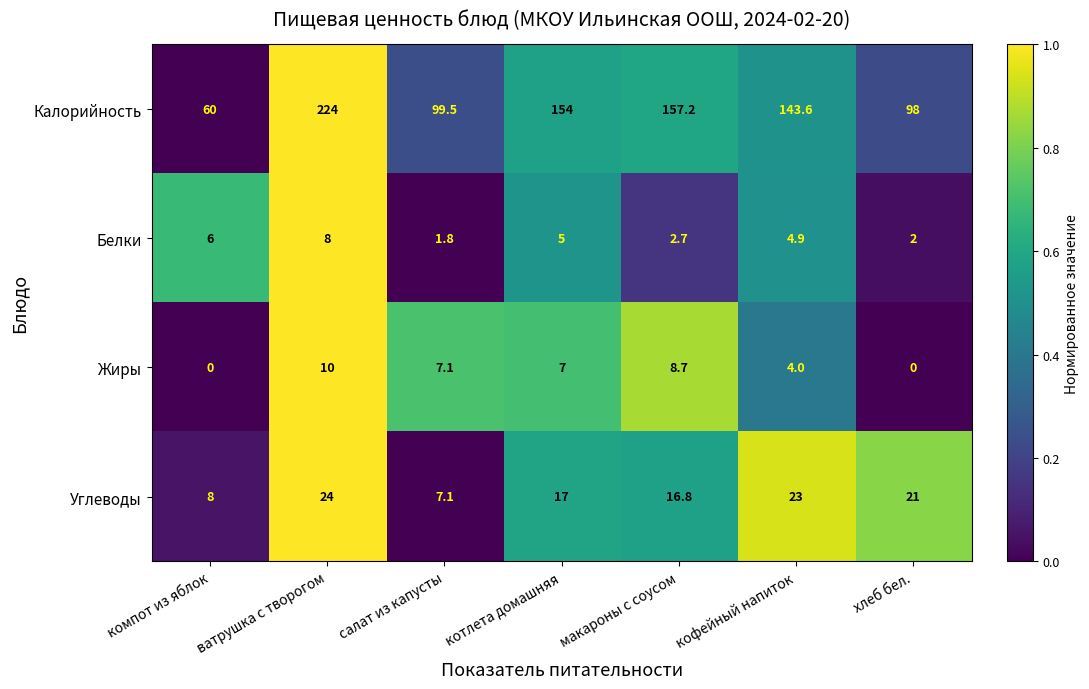

At which category is the sum across all series the highest?

ватрушка с творогом